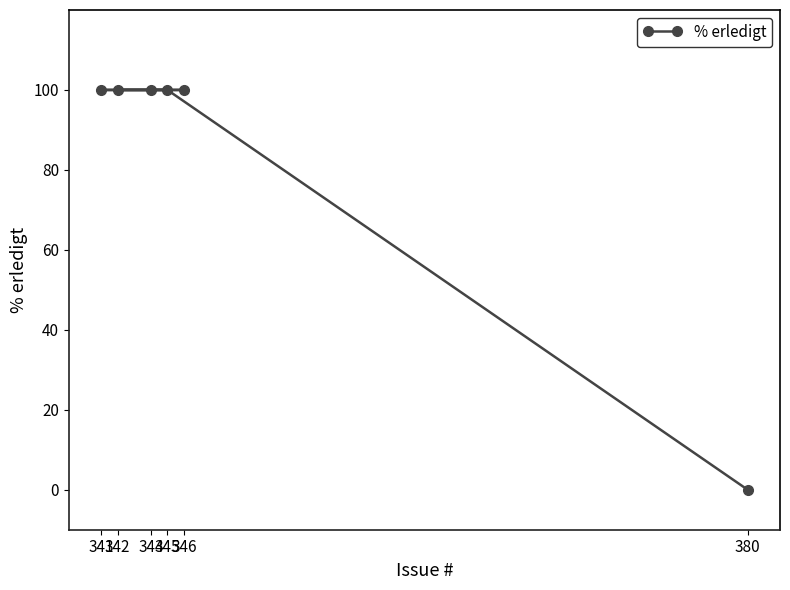

What is the value of the 2nd point from the left?

100